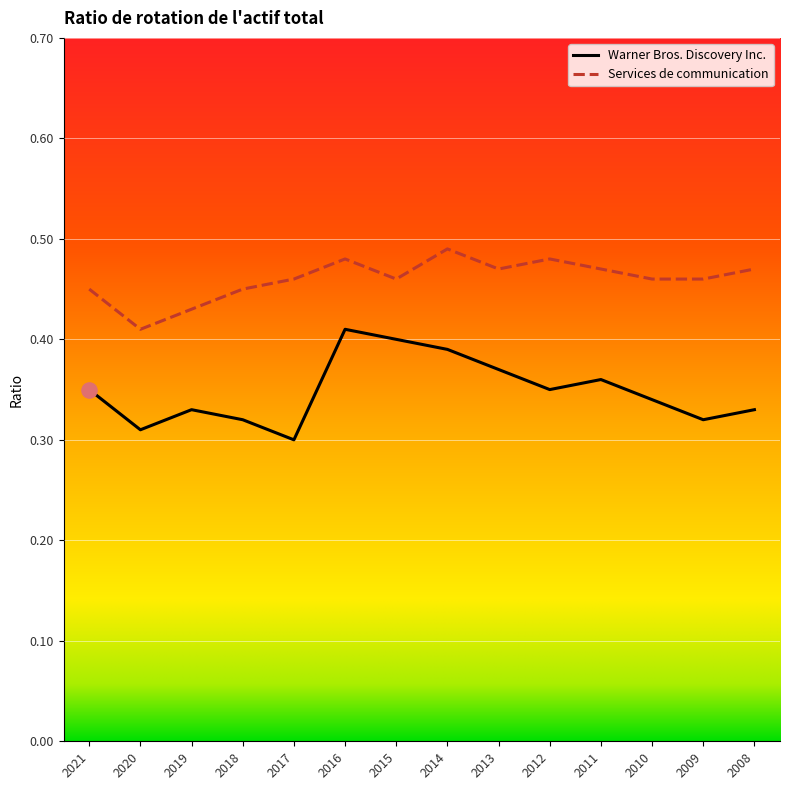

What is the total value across all series at 2020?

0.7